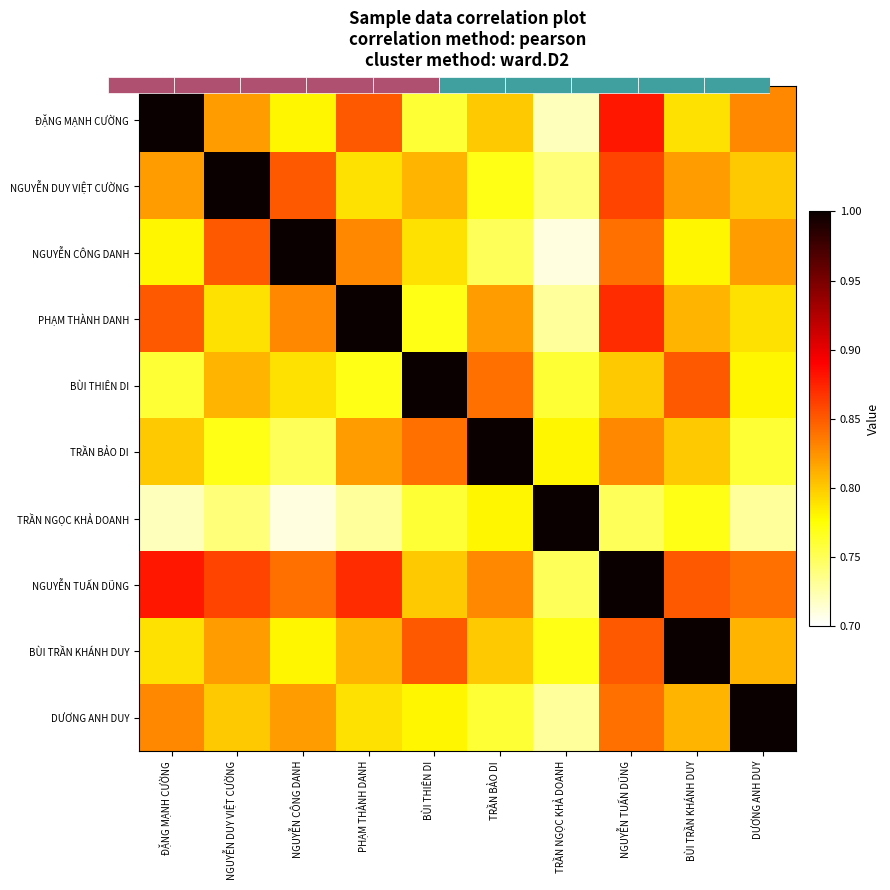

At ĐẶNG MẠNH CƯỜNG, list the series in order from smallest to largest.

TRẦN NGỌC KHẢ DOANH, BÙI THIÊN DI, NGUYỄN CÔNG DANH, BÙI TRẦN KHÁNH DUY, TRẦN BẢO DI, NGUYỄN DUY VIỆT CƯỜNG, DƯƠNG ANH DUY, PHẠM THÀNH DANH, NGUYỄN TUẤN DŨNG, ĐẶNG MẠNH CƯỜNG